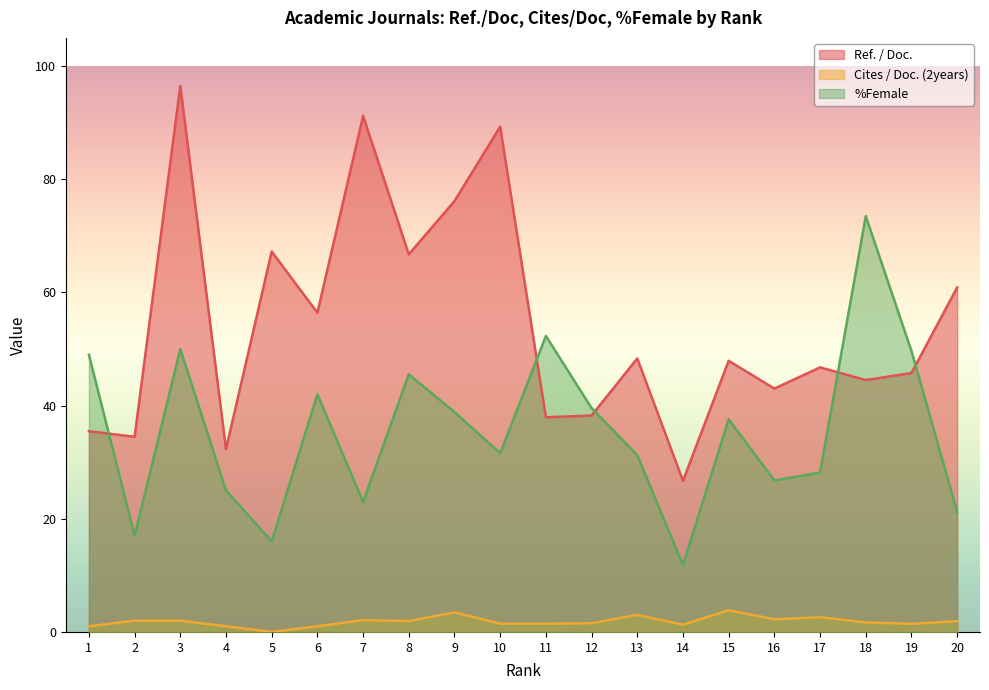

What is the value of the Cites / Doc. (2years) point at the 11th from the left?

1.5